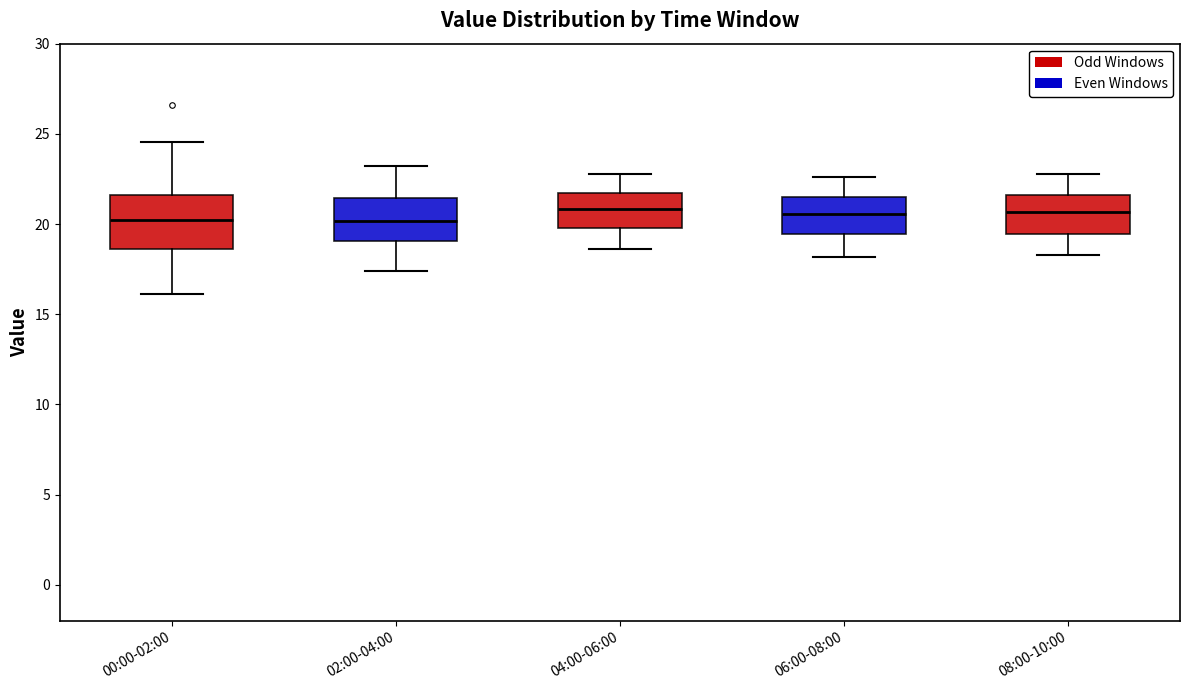

Reading left to right, transcribe this box plot: for each box, give where its median line is, the range the box spans, and where its two whiskers end, as read against the y-axis. The values are not printed on the chart, so give them approximately, as read against the axis.

00:00-02:00: median 20.0, box 18.5 to 21.5, whiskers 16.0 to 24.5
02:00-04:00: median 20.0, box 19.0 to 21.5, whiskers 17.5 to 23.0
04:00-06:00: median 21.0, box 20.0 to 21.5, whiskers 18.5 to 23.0
06:00-08:00: median 20.5, box 19.5 to 21.5, whiskers 18.0 to 22.5
08:00-10:00: median 20.5, box 19.5 to 21.5, whiskers 18.5 to 23.0